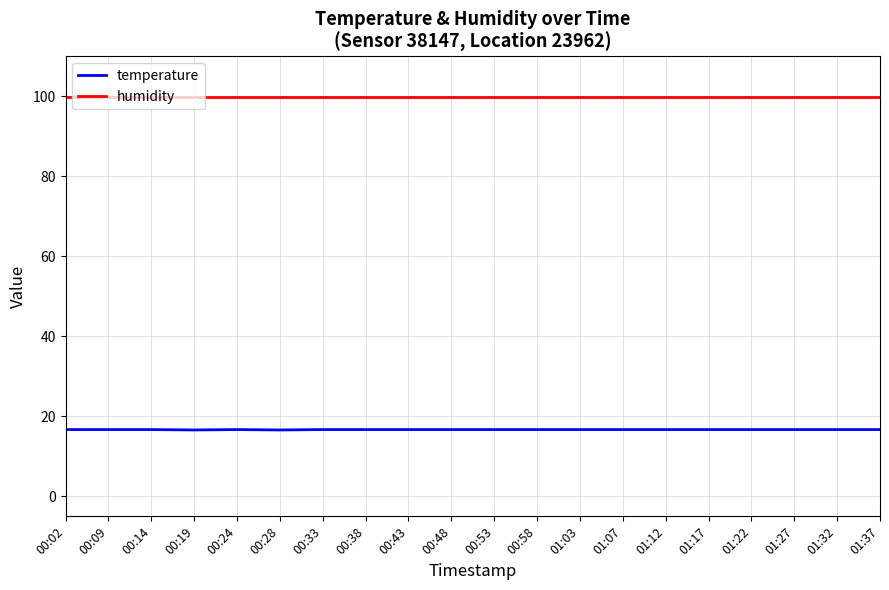

Which series has the largest total across all categories?

humidity